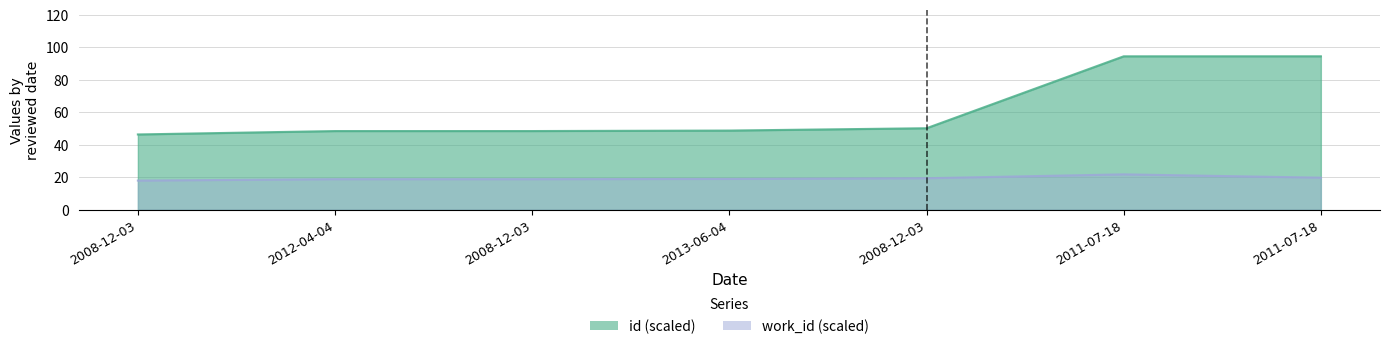

Between 2008-12-03 and 2011-07-18, which series saw the biggest shift?

id